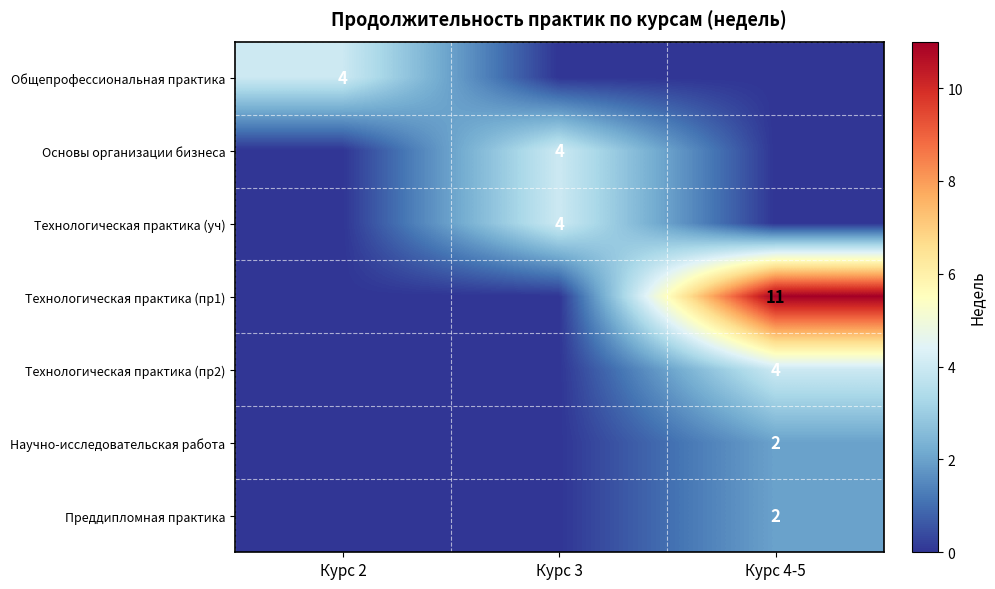

At which category is the sum across all series the highest?

Курс 4-5